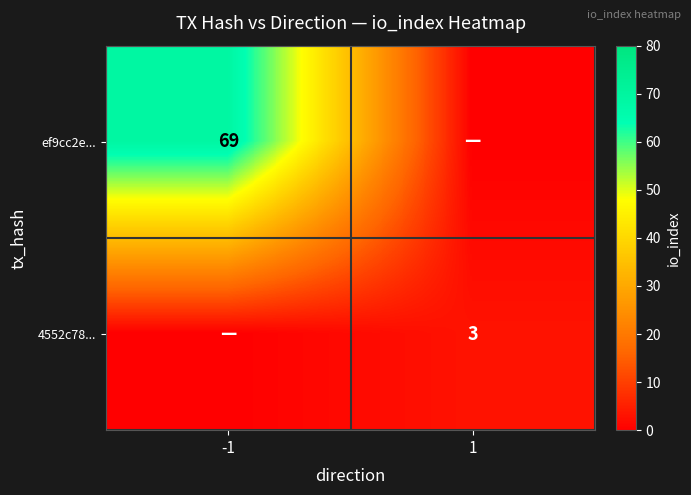

The value of ef9cc2e... at -1 is 69. True or false?

True